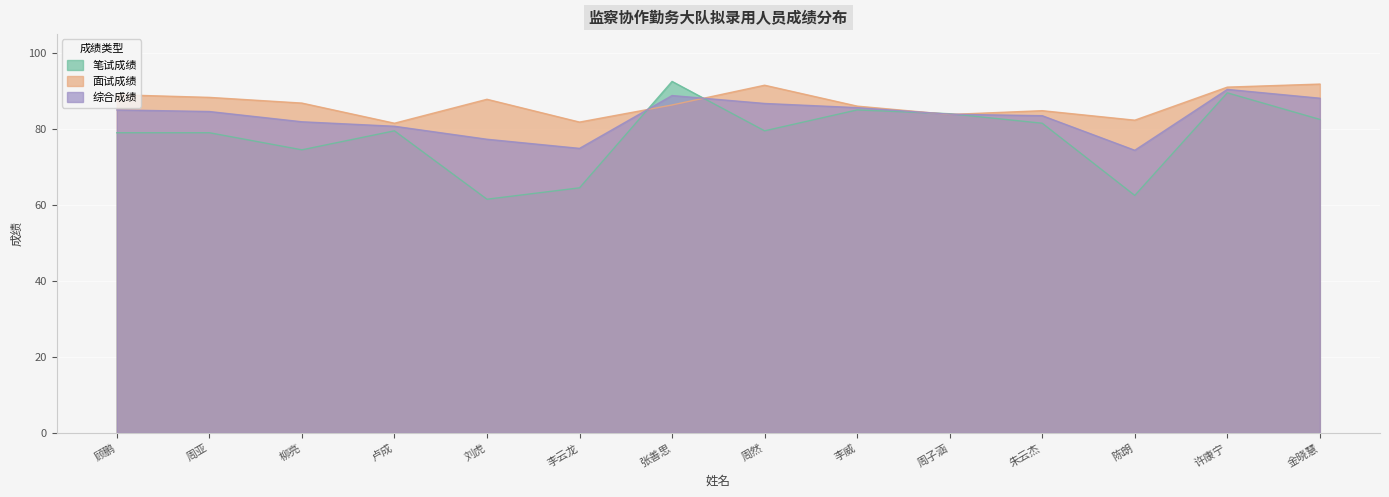

True or false: 综合成绩 and 笔试成绩 cross at least once.

True